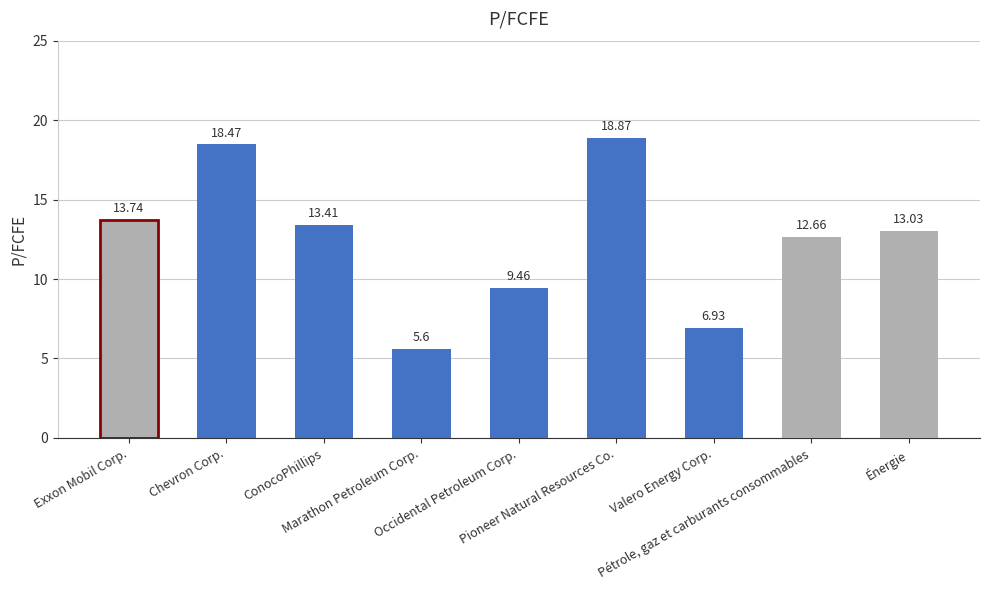

List the labels in order of value, largest first.

Pioneer Natural Resources Co., Chevron Corp., Exxon Mobil Corp., ConocoPhillips, Énergie, Pétrole, gaz et carburants consommables, Occidental Petroleum Corp., Valero Energy Corp., Marathon Petroleum Corp.